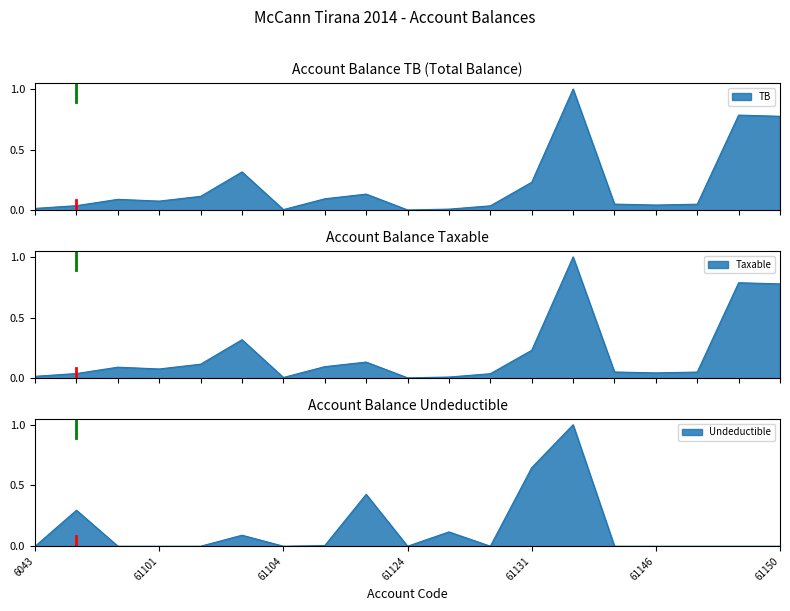

What are all the series names shown in the legend?

Taxable, Undeductible, TB